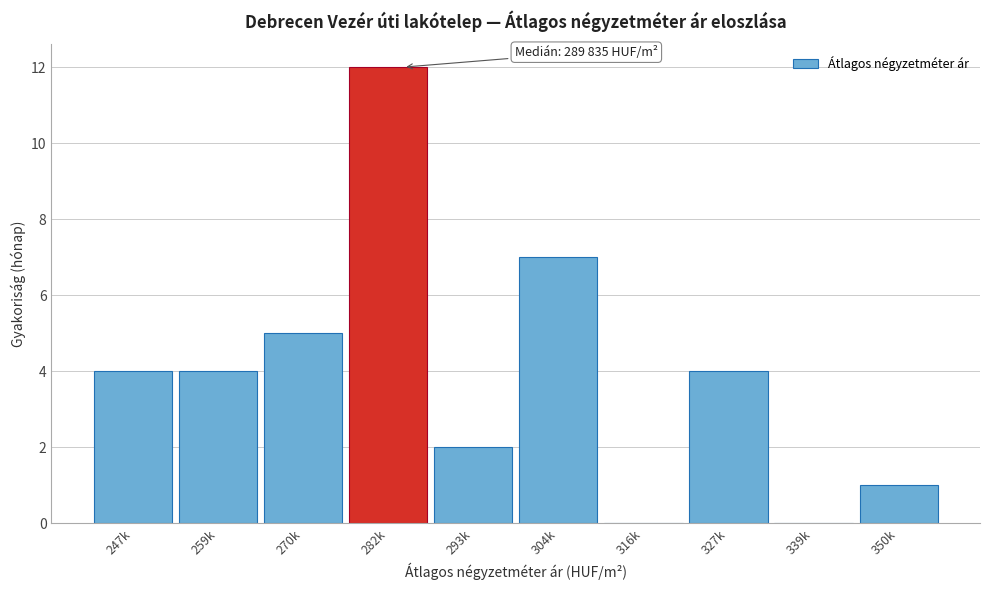

Reading right to left, what are all the values shown in this chart?

350k=1	339k=0	327k=4	316k=0	304k=7	293k=2	282k=12	270k=5	259k=4	247k=4